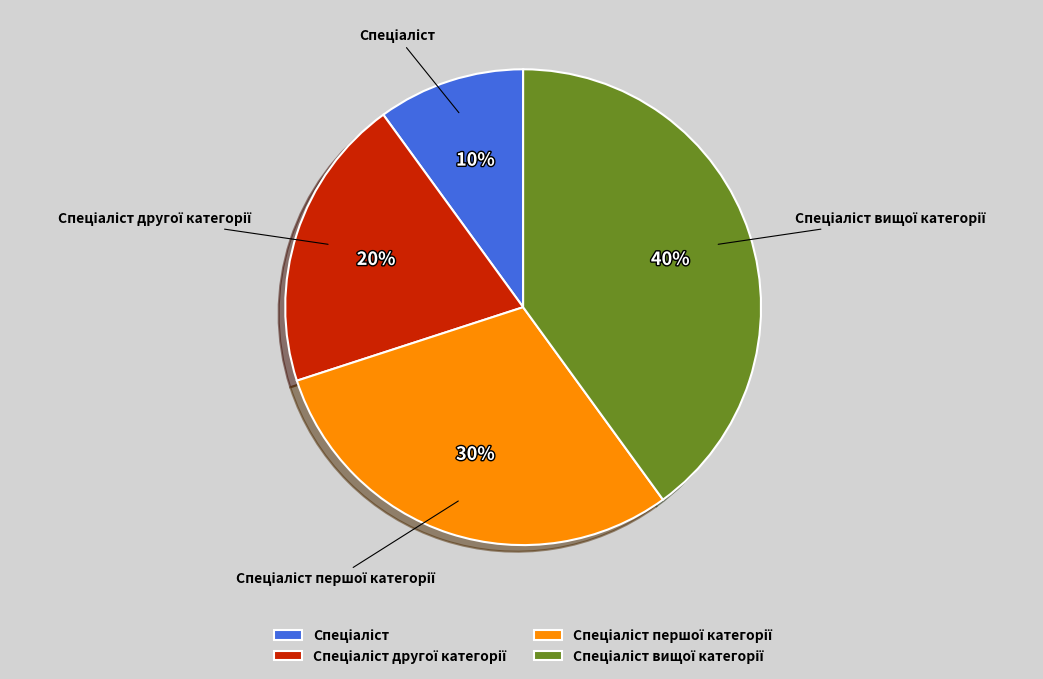

Does any single category account for the majority?

No